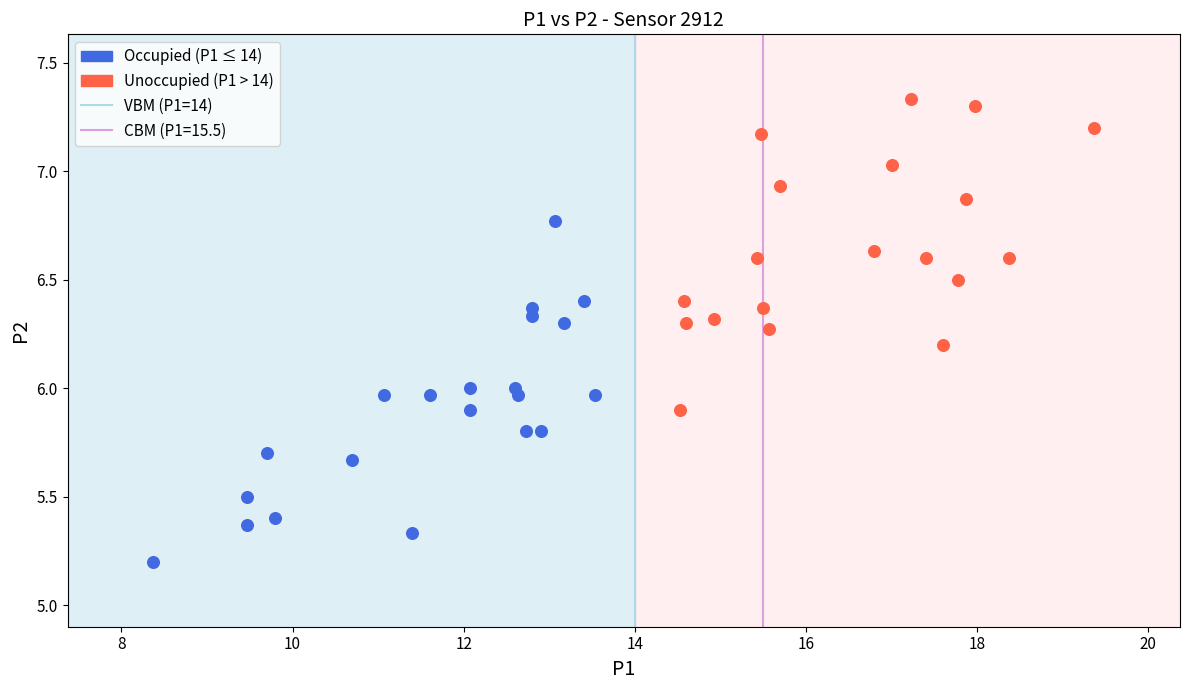

Which series contains the lowest Y value?

Occupied (P1 ≤ 14)